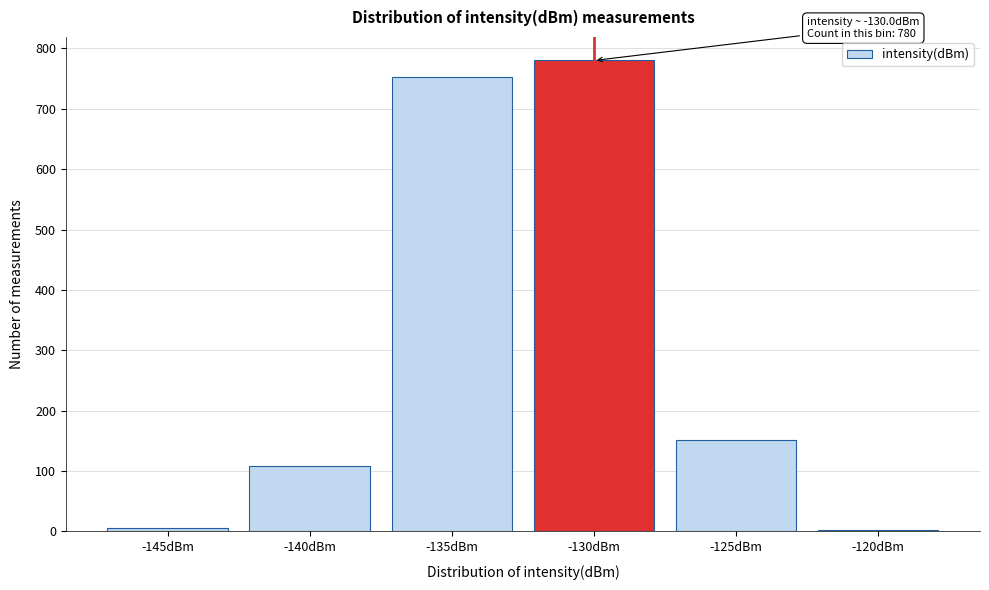

At which category does the chart reach its peak across all series?

-130dBm